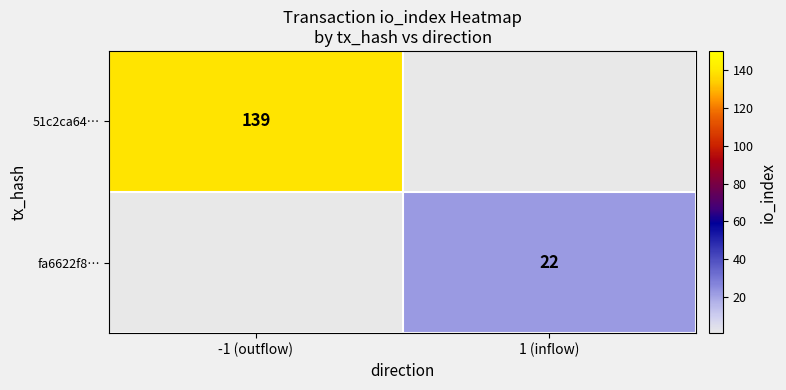

Is it true that 51c2ca64… equals 139 at -1 (outflow)?

True